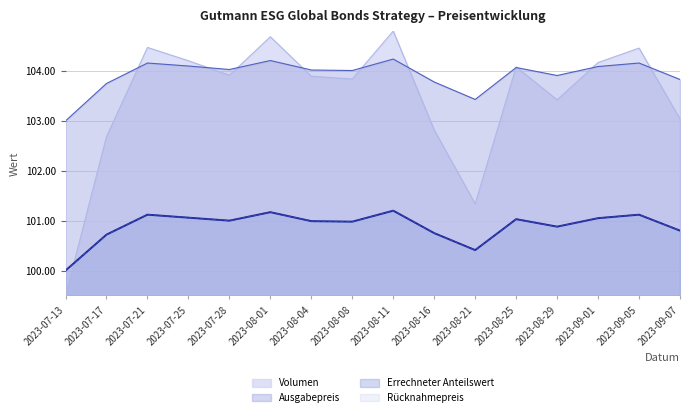

At how many categories does at least one series exceed 100?

16